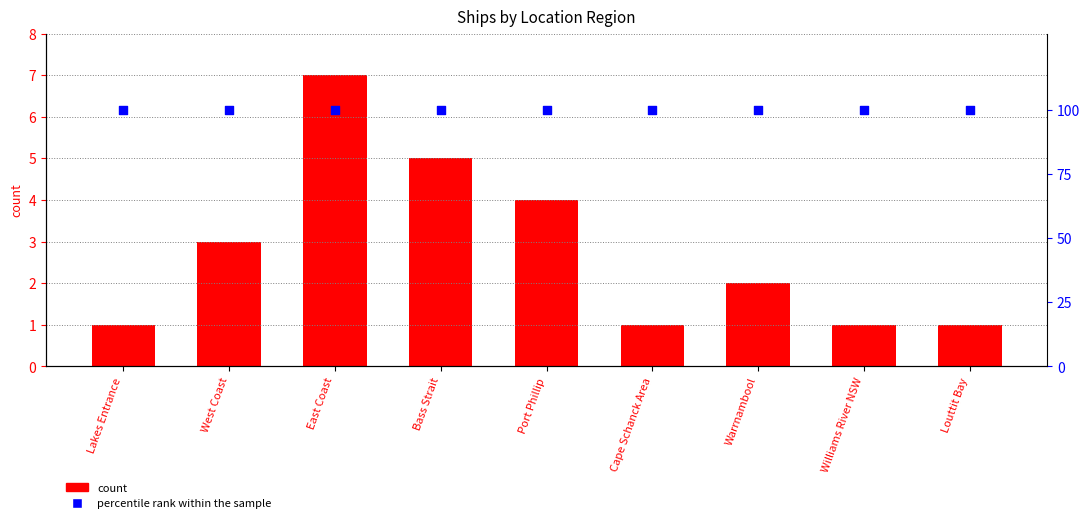

Which series has the largest Y range (max minus min)?

count